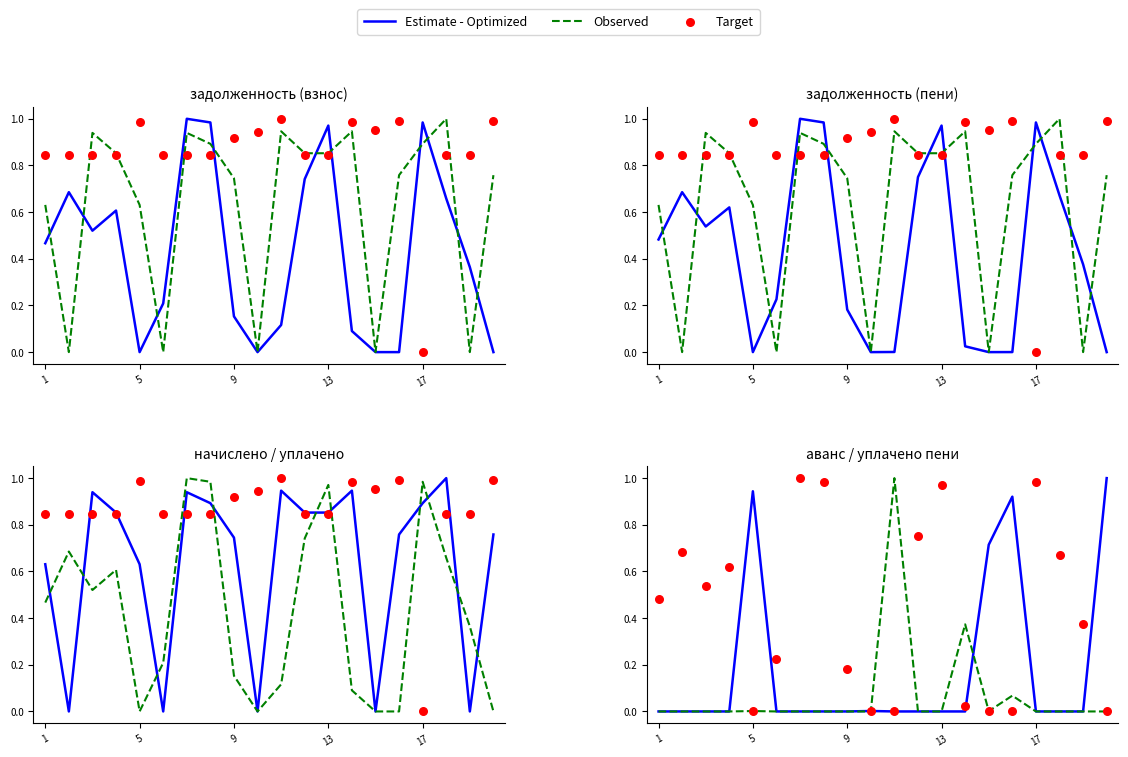

What are all the series names shown in the legend?

Estimate - Optimized, Observed, Target